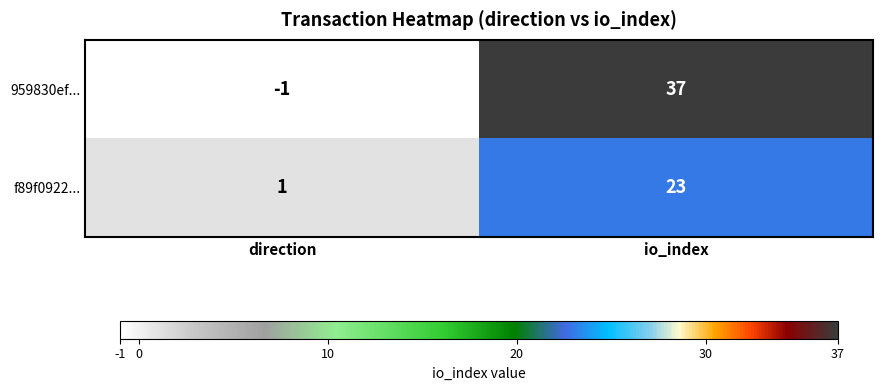

Which series has the largest total across all categories?

959830ef...